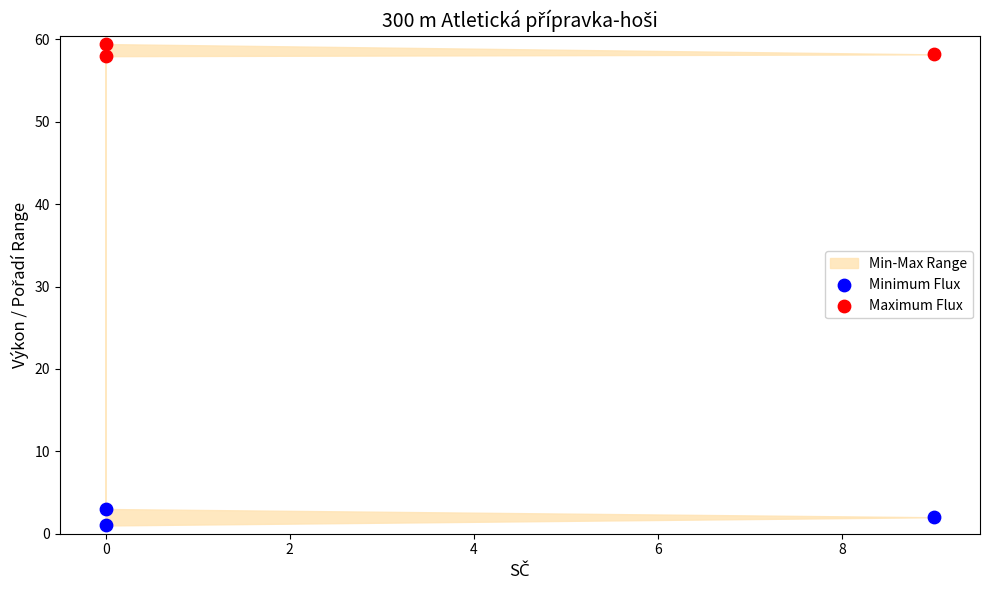

Across all series, what Y value is closest to 30?

3.0